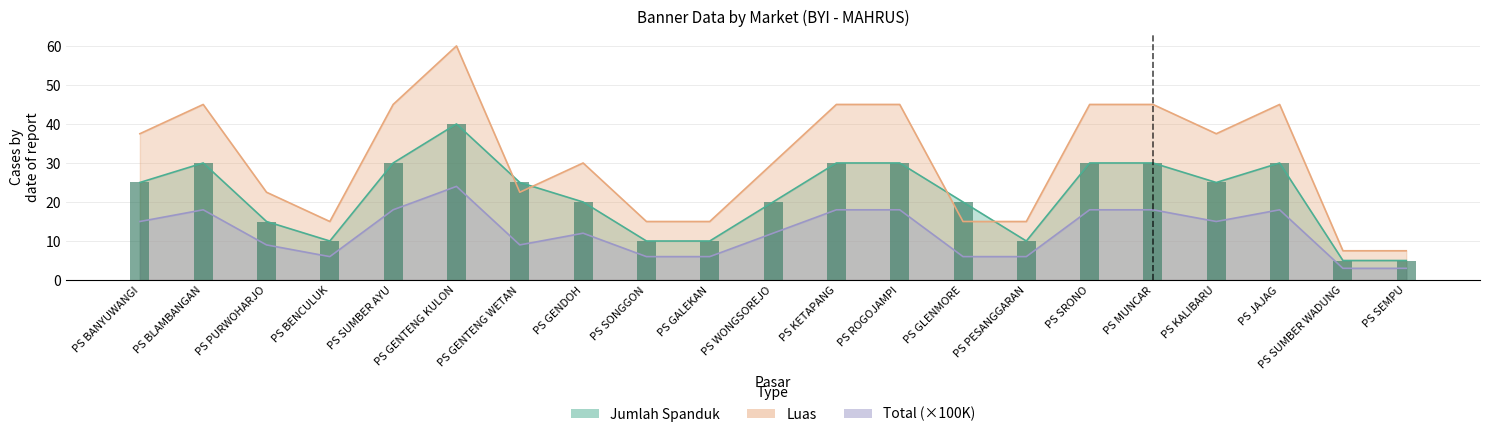

Rank the series by their maximum value, from lowest to highest.

Total, Jumlah Spanduk, Luas